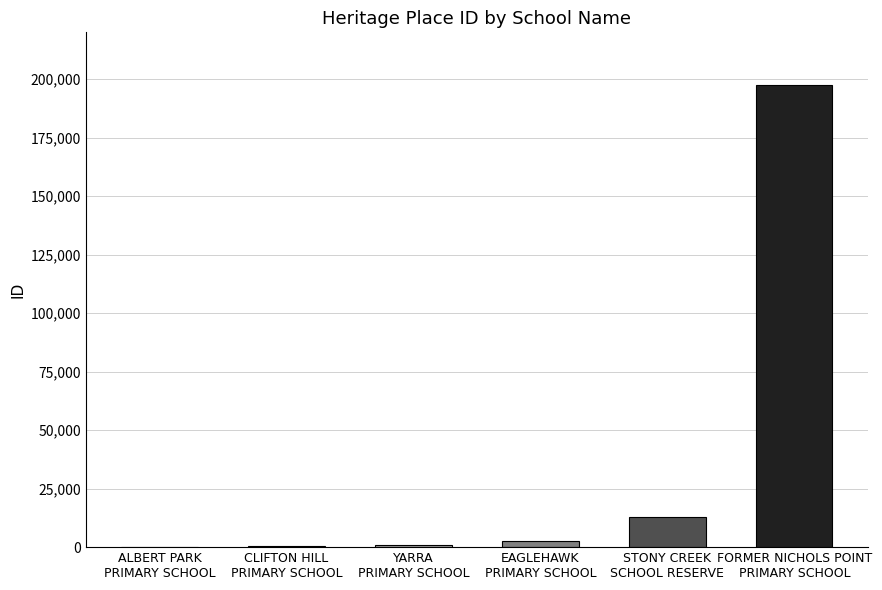

What is the sum of all values?

214425